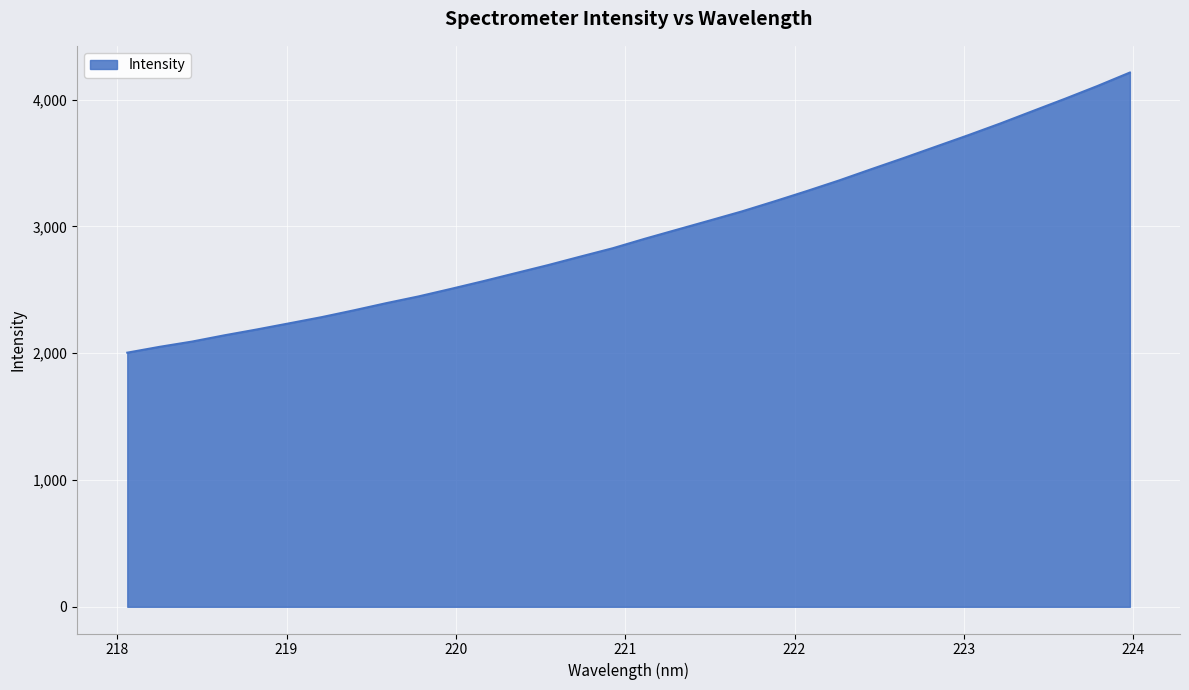

What is the greatest value displayed?

4212.8